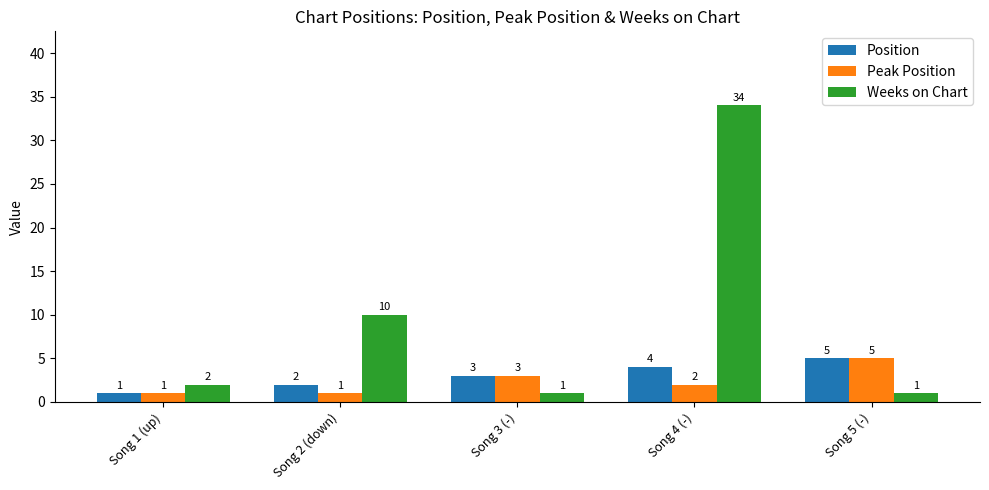

What is the total value across all series at Song 2 (down)?

13